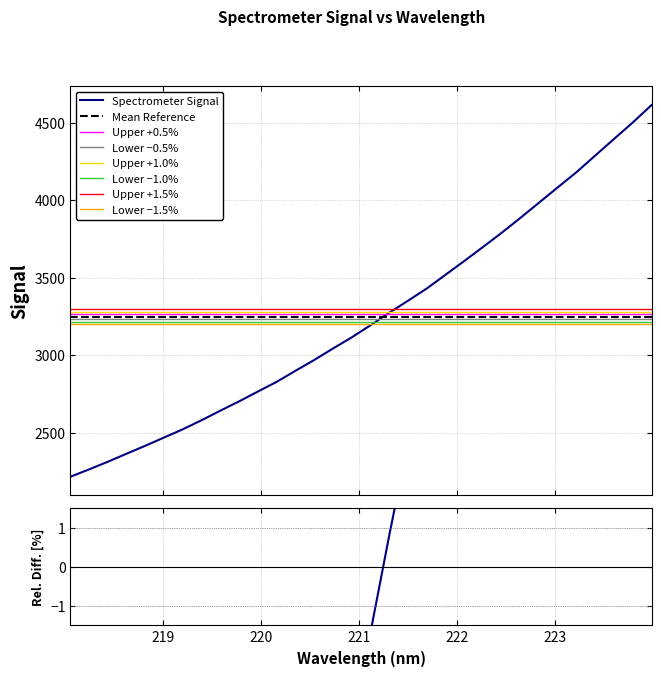

True or false: the data shows 2262.2 at 218.2508.

True